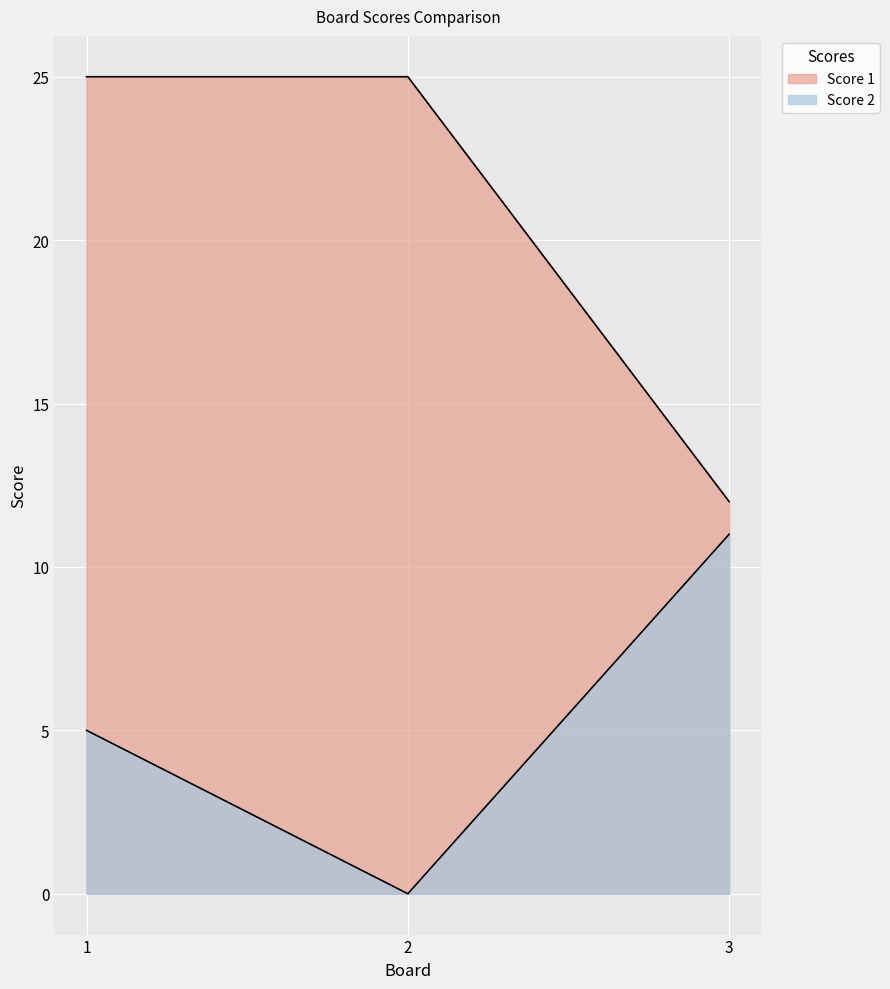

What is the sum of all Score 2 values?

16